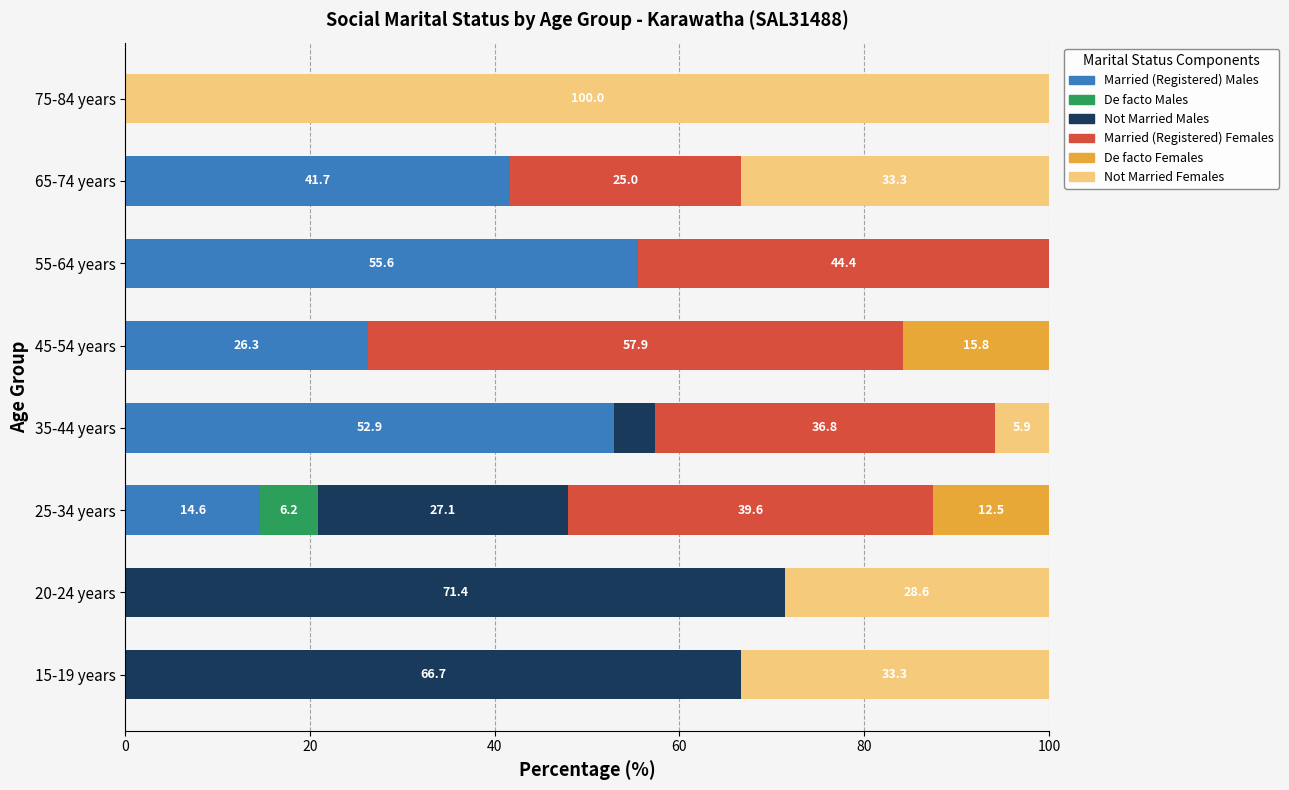

What is the total value across all series at 35-44 years?

100.0